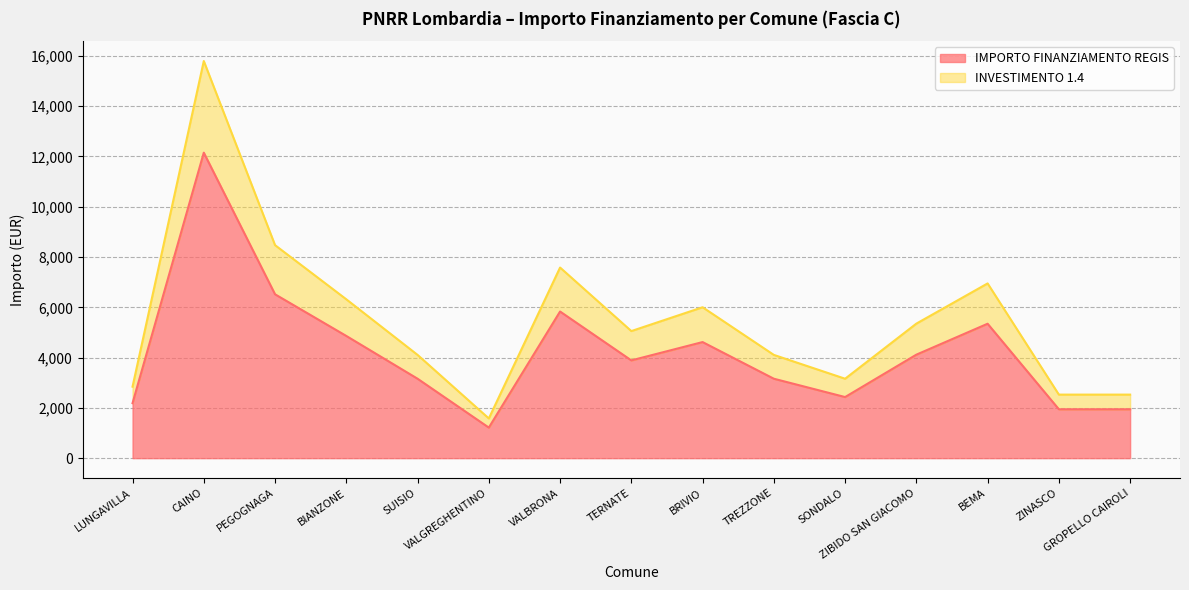

At which category is the sum across all series the highest?

CAINO